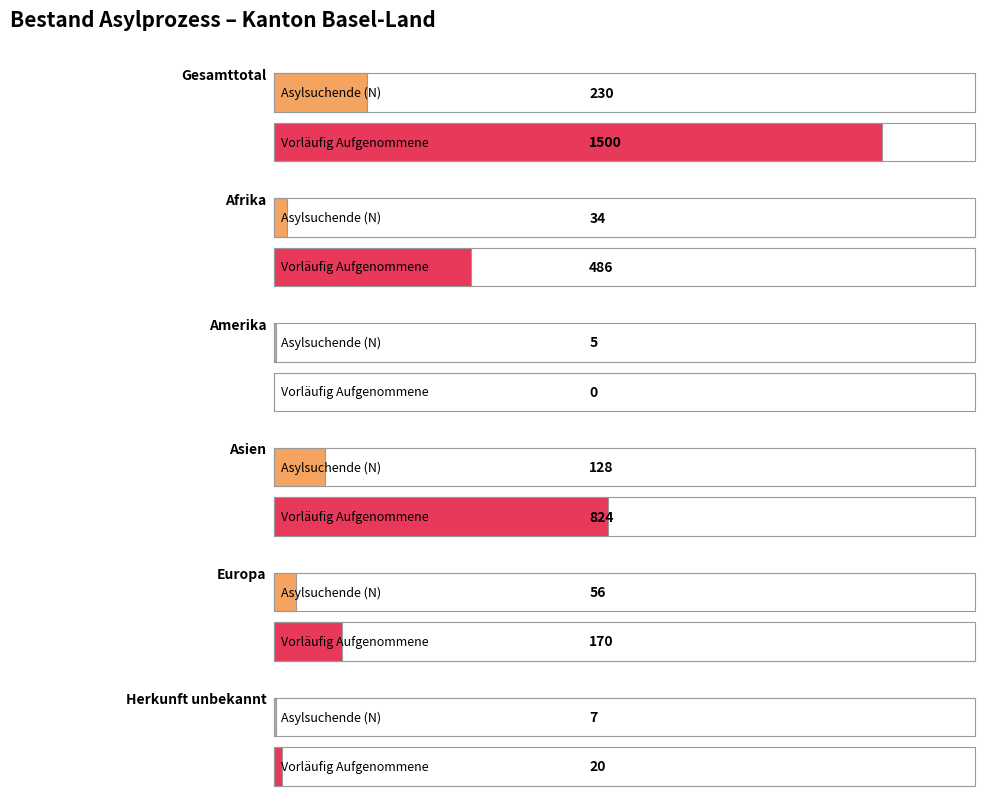

What is the difference between the maximum and minimum values in the Vorläufig Aufgenommene Total series?

1500